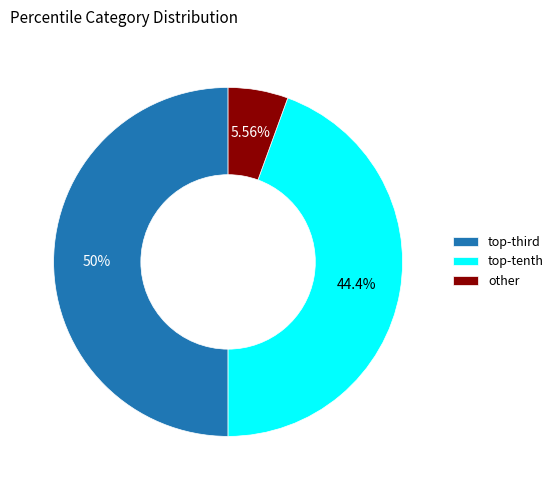

To the nearest percent, what is the difference between the largest and smallest slice percentages?

44%